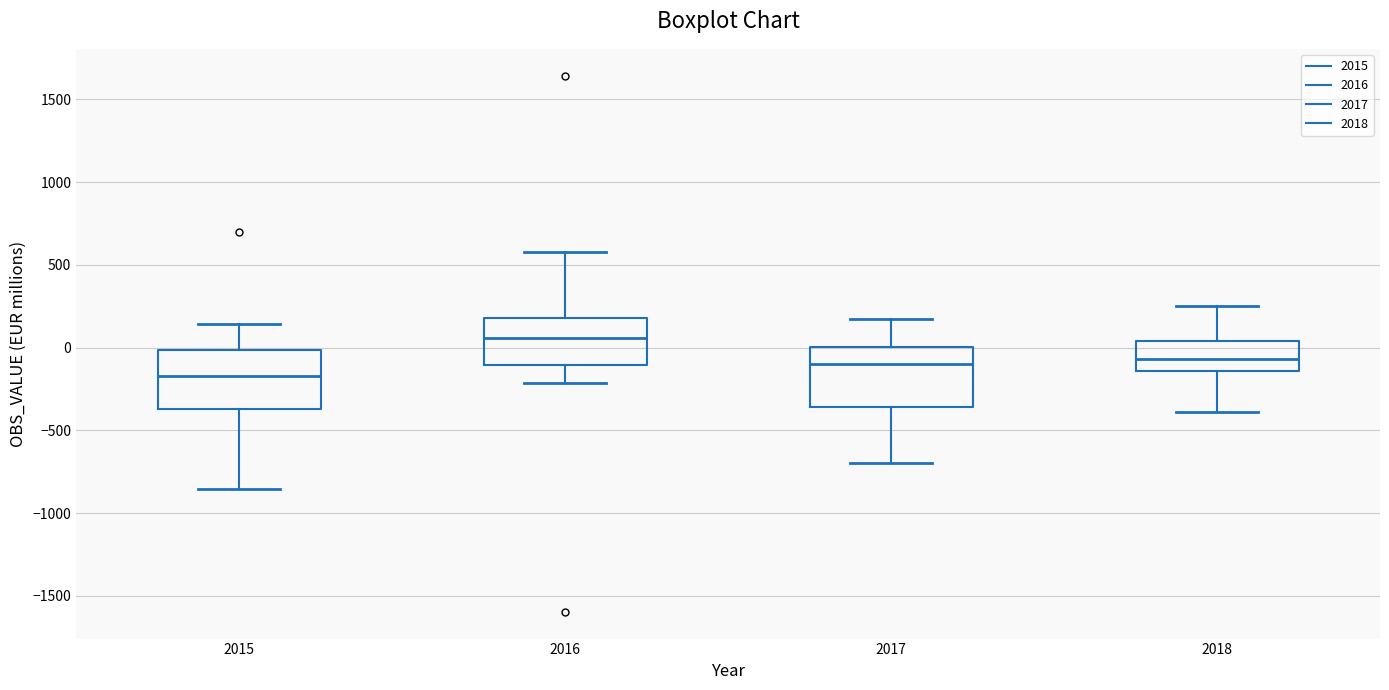

Reading left to right, read every box against the y-axis: the position of its median line, the range the box covers, and the ends of its whiskers. The values are not printed on the chart, so give them approximately, as read against the axis.

2015: median -150, box -350 to 0, whiskers -850 to 150
2016: median 50, box -100 to 200, whiskers -200 to 600
2017: median -100, box -350 to 0, whiskers -700 to 150
2018: median -50, box -150 to 50, whiskers -400 to 250